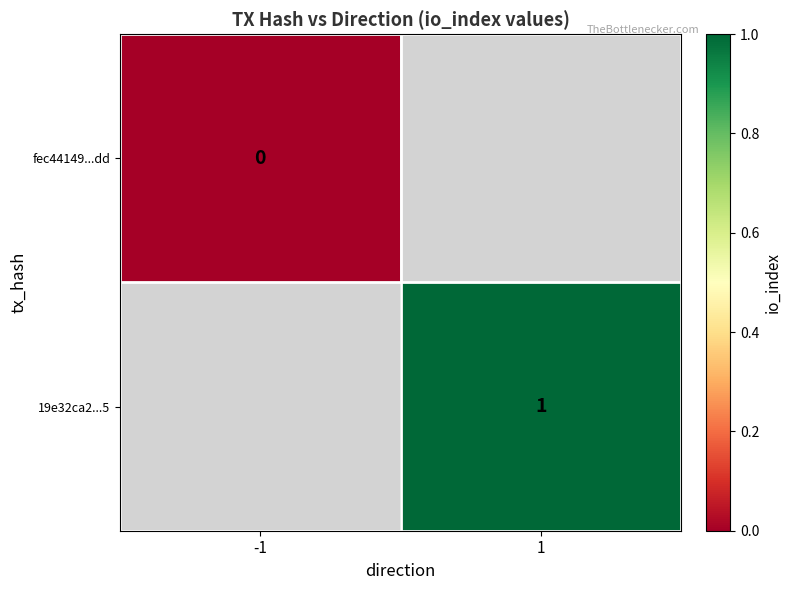

The value of 19e32ca2...5 at 1 is 1. True or false?

True